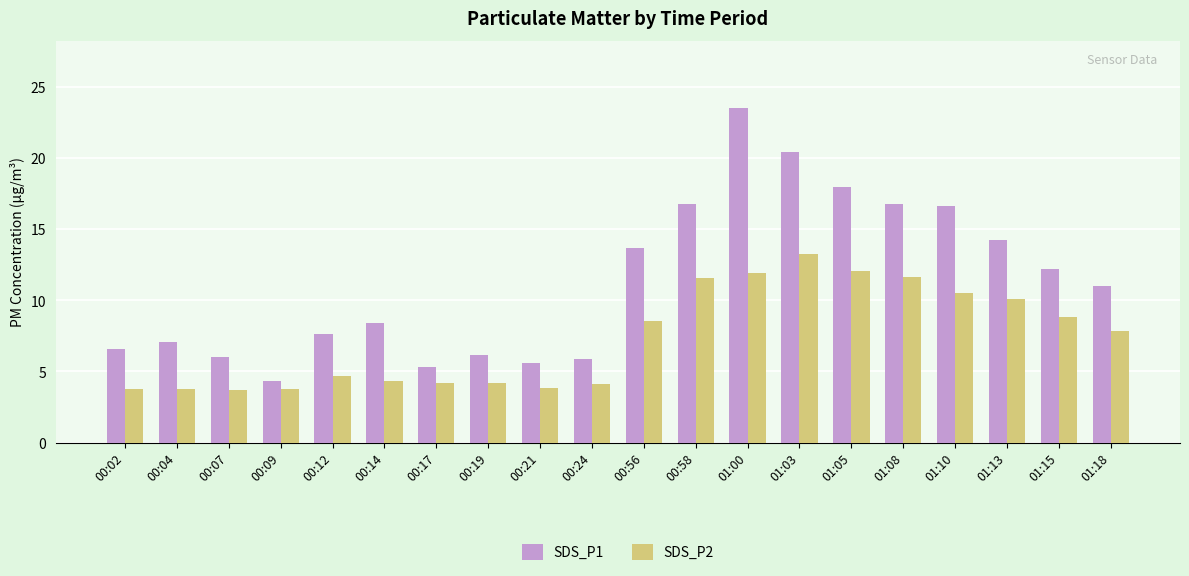

What is the sum of the SDS_P2 values at 00:09 and 01:00?

15.8